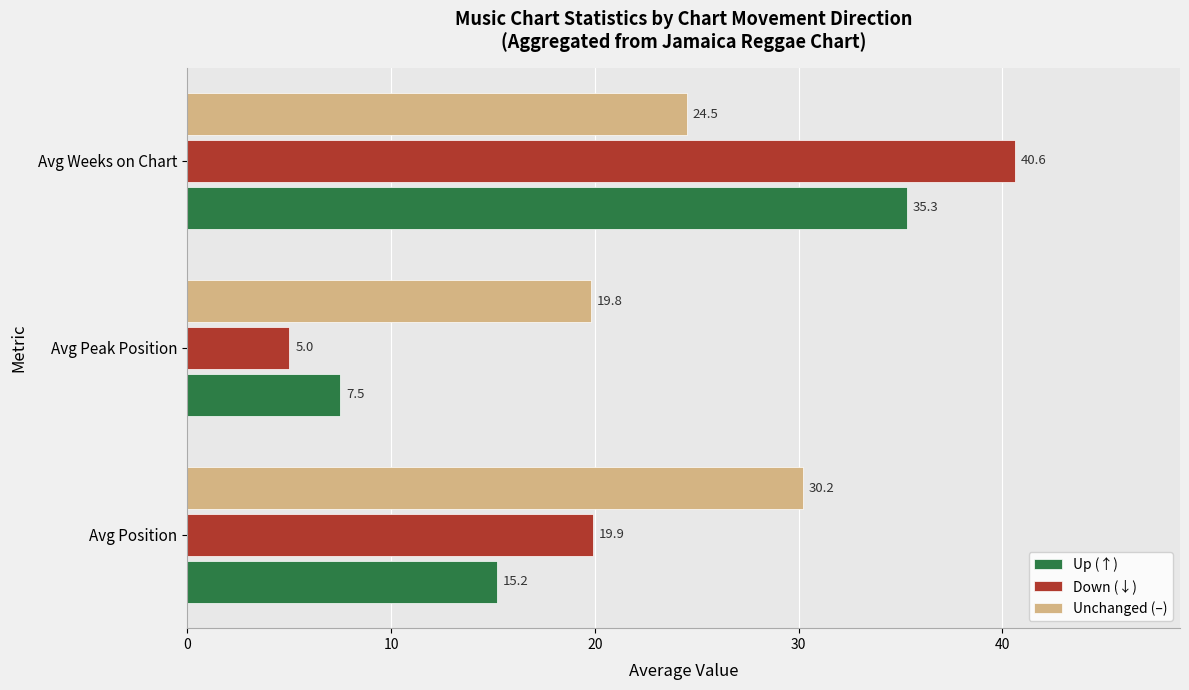

The value of Unchanged (–) at Avg Position is 49.5. True or false?

False